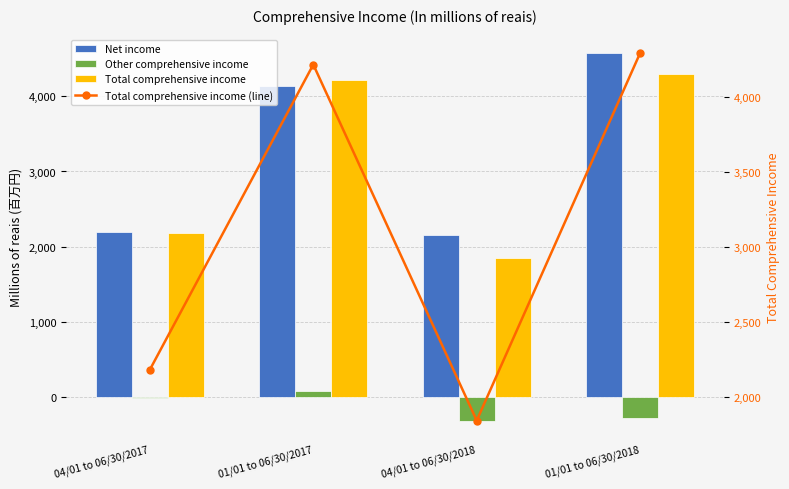

What position from the right is 01/01 to 06/30/2017?

3